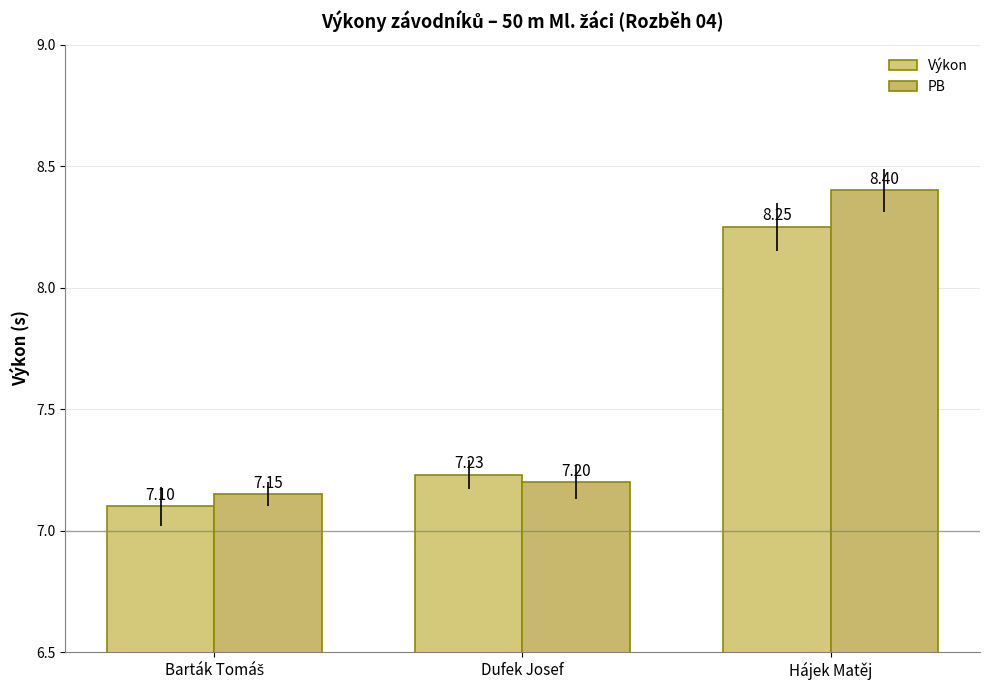

What is the smallest value displayed?

7.1